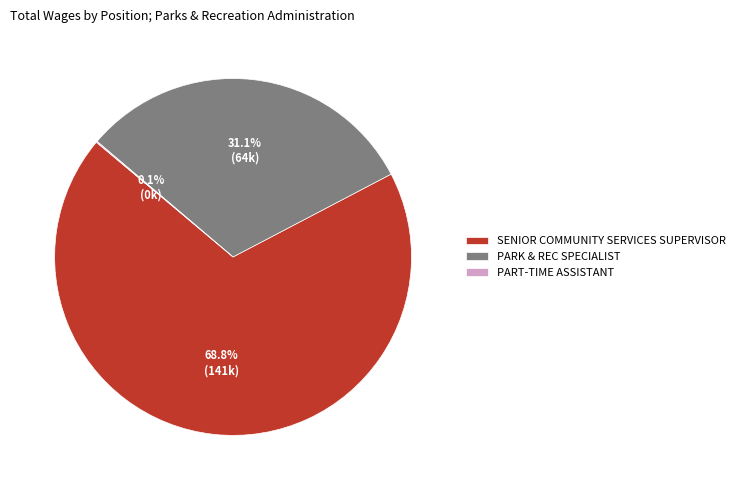

What is the largest slice in the pie chart?

SENIOR COMMUNITY SERVICES SUPERVISOR